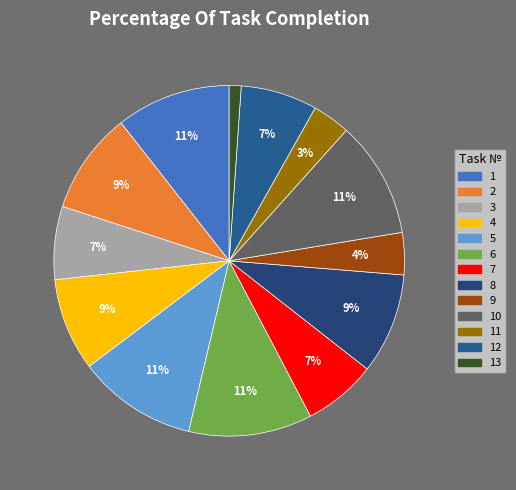

Is it true that 6 is 11% of the pie?

True